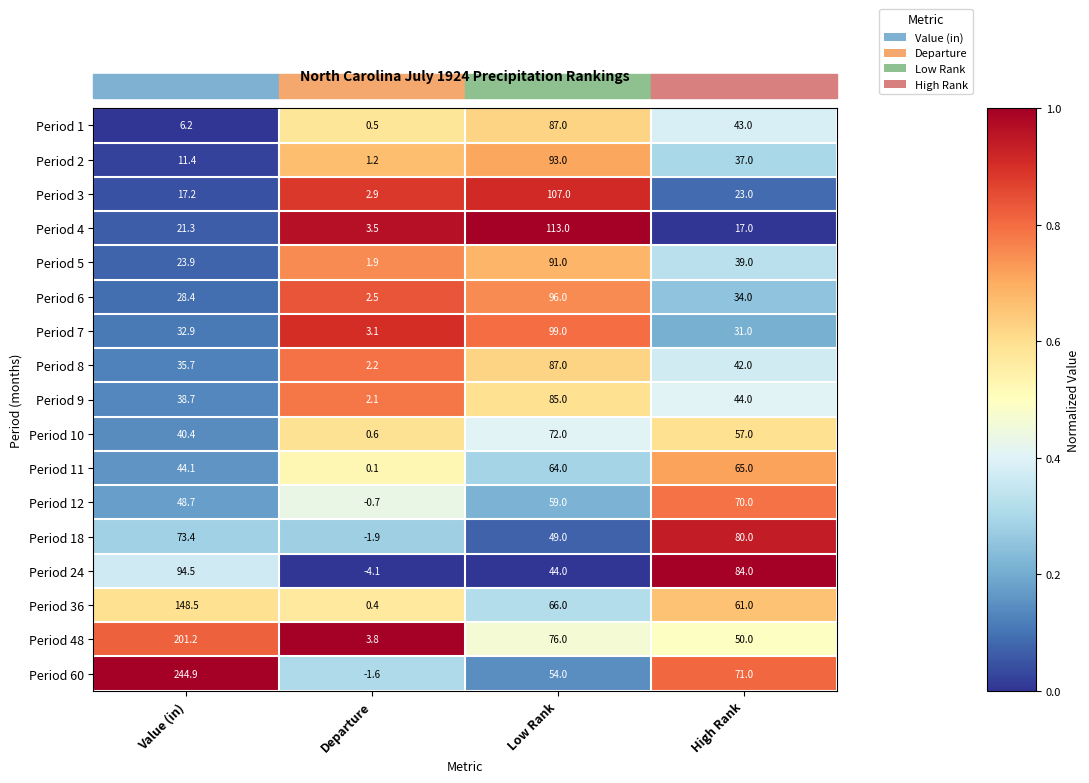

Which category has the lowest value across all series?

Departure